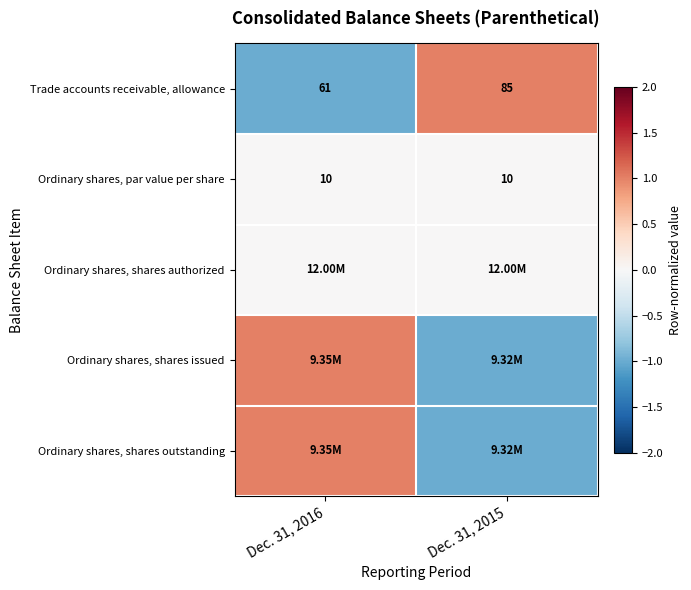

What is the average value of the Trade accounts receivable, allowance series?

73